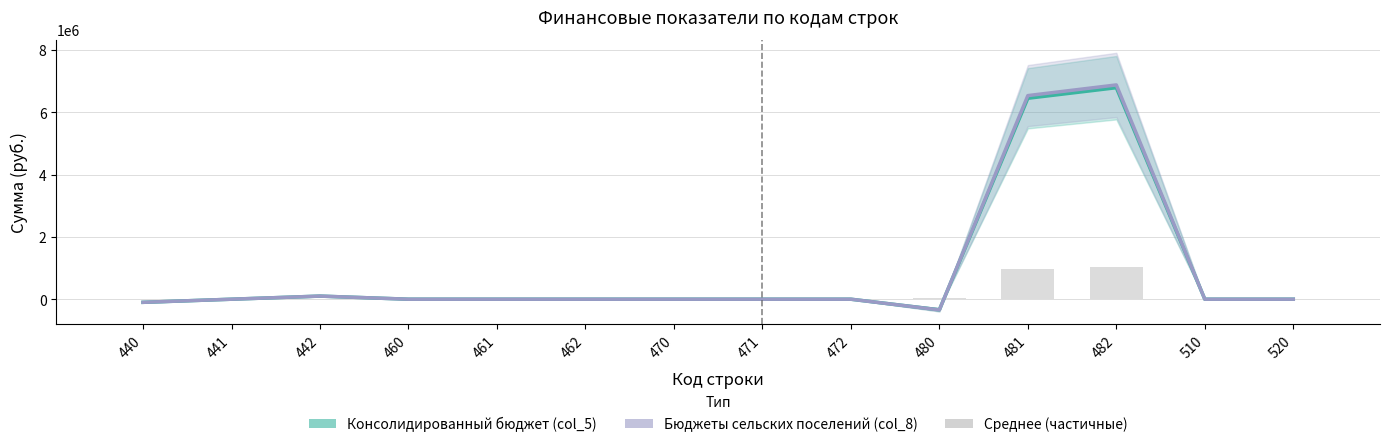

Where is Бюджеты сельских поселений (col_8) nearest to the value 3268191?

442